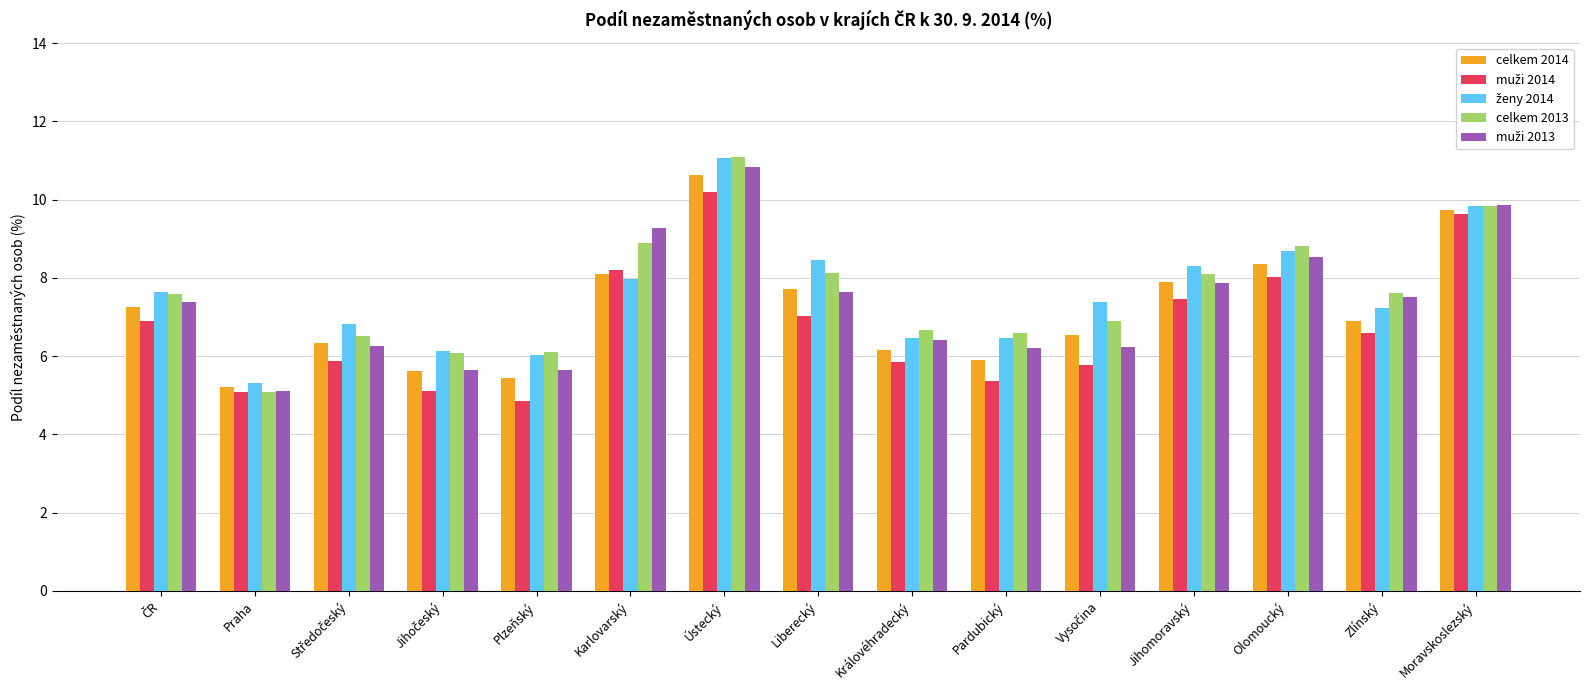

Which category has the highest value across all series?

Ústecký